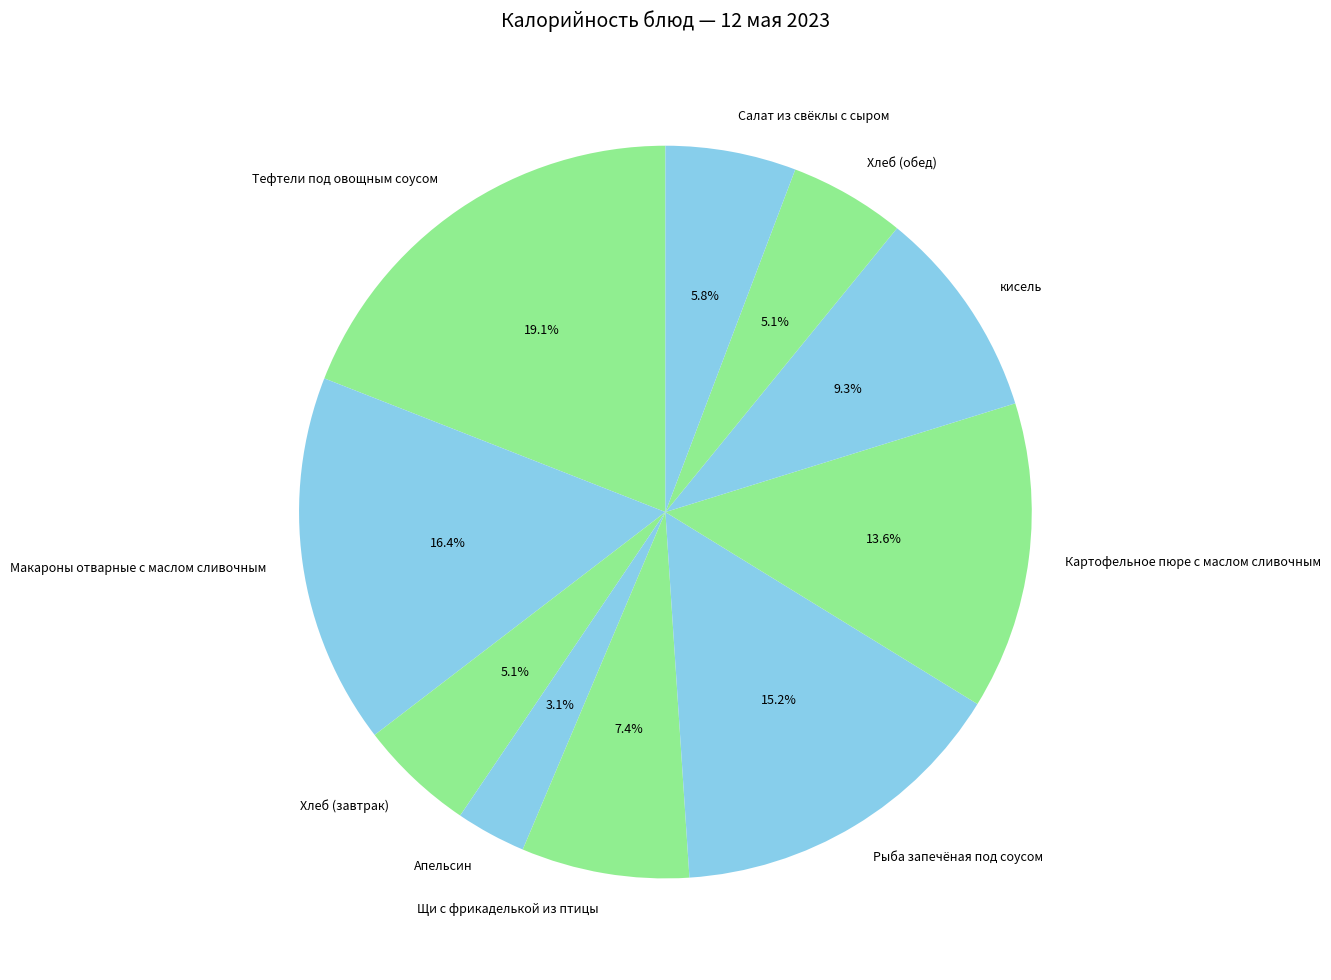

What is the ratio of the value at Хлеб (завтрак) to the value at Салат из свёклы с сыром?

0.9